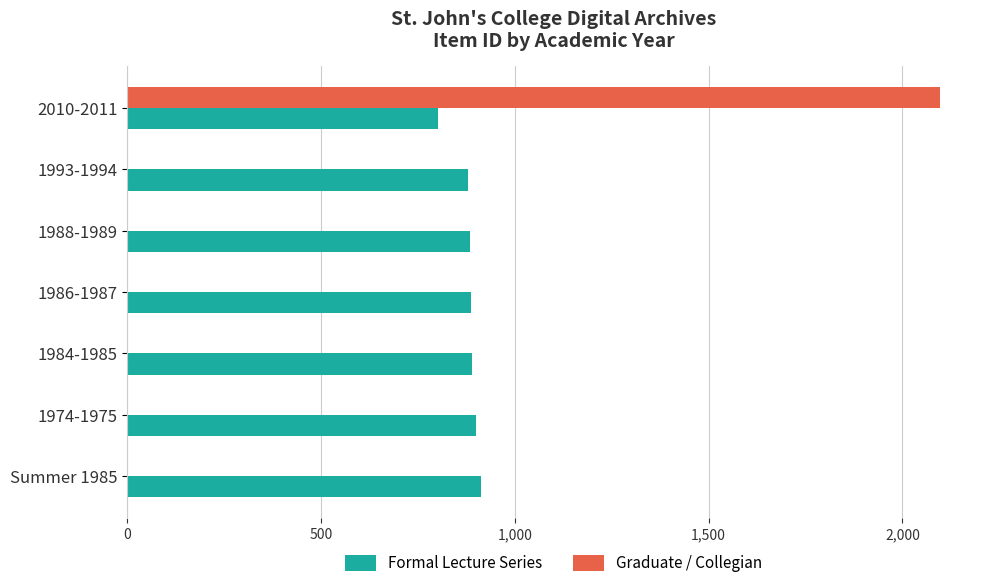

What is the total value across all series at 1988-1989?

885